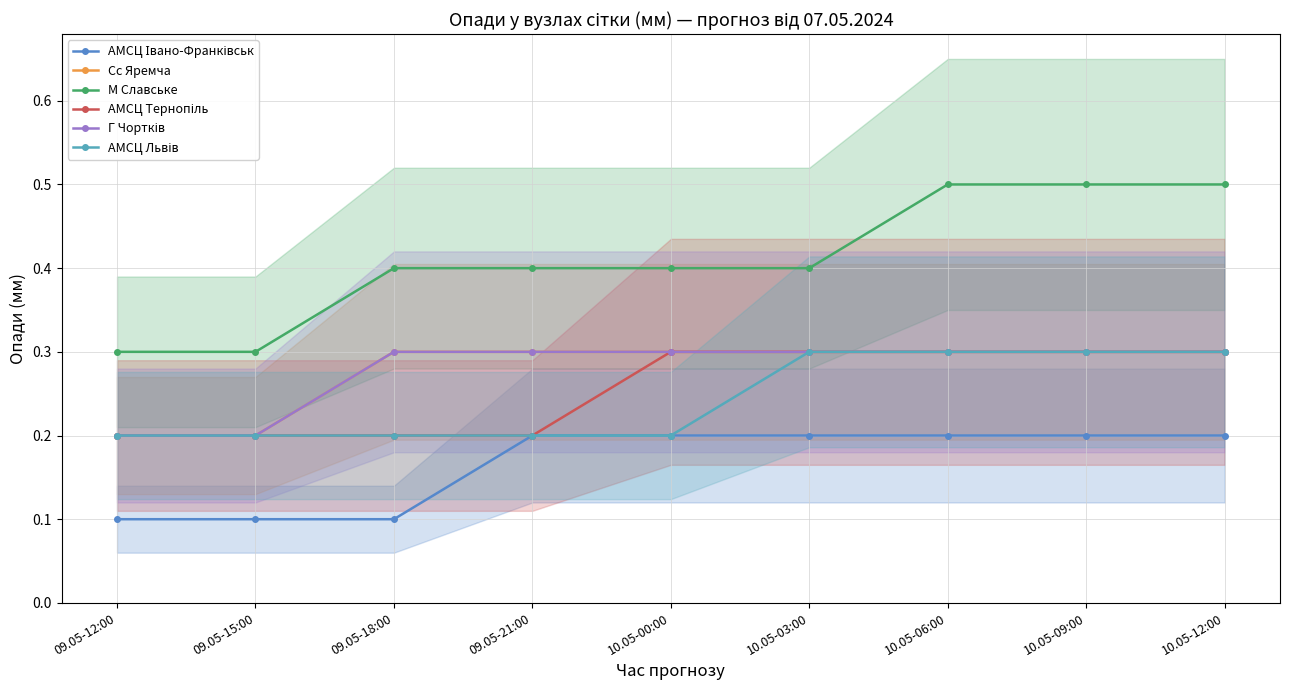

Reading right to left, list all the values displayed in this chart.

АМСЦ Івано-Франківськ: 10.05-12:00=0.2	10.05-09:00=0.2	10.05-06:00=0.2	10.05-03:00=0.2	10.05-00:00=0.2	09.05-21:00=0.2	09.05-18:00=0.1	09.05-15:00=0.1	09.05-12:00=0.1
Сс Яремча: 10.05-12:00=0.3	10.05-09:00=0.3	10.05-06:00=0.3	10.05-03:00=0.3	10.05-00:00=0.3	09.05-21:00=0.3	09.05-18:00=0.3	09.05-15:00=0.2	09.05-12:00=0.2
М Славське: 10.05-12:00=0.5	10.05-09:00=0.5	10.05-06:00=0.5	10.05-03:00=0.4	10.05-00:00=0.4	09.05-21:00=0.4	09.05-18:00=0.4	09.05-15:00=0.3	09.05-12:00=0.3
АМСЦ Тернопіль: 10.05-12:00=0.3	10.05-09:00=0.3	10.05-06:00=0.3	10.05-03:00=0.3	10.05-00:00=0.3	09.05-21:00=0.2	09.05-18:00=0.2	09.05-15:00=0.2	09.05-12:00=0.2
Г Чортків: 10.05-12:00=0.3	10.05-09:00=0.3	10.05-06:00=0.3	10.05-03:00=0.3	10.05-00:00=0.3	09.05-21:00=0.3	09.05-18:00=0.3	09.05-15:00=0.2	09.05-12:00=0.2
АМСЦ Львів: 10.05-12:00=0.3	10.05-09:00=0.3	10.05-06:00=0.3	10.05-03:00=0.3	10.05-00:00=0.2	09.05-21:00=0.2	09.05-18:00=0.2	09.05-15:00=0.2	09.05-12:00=0.2